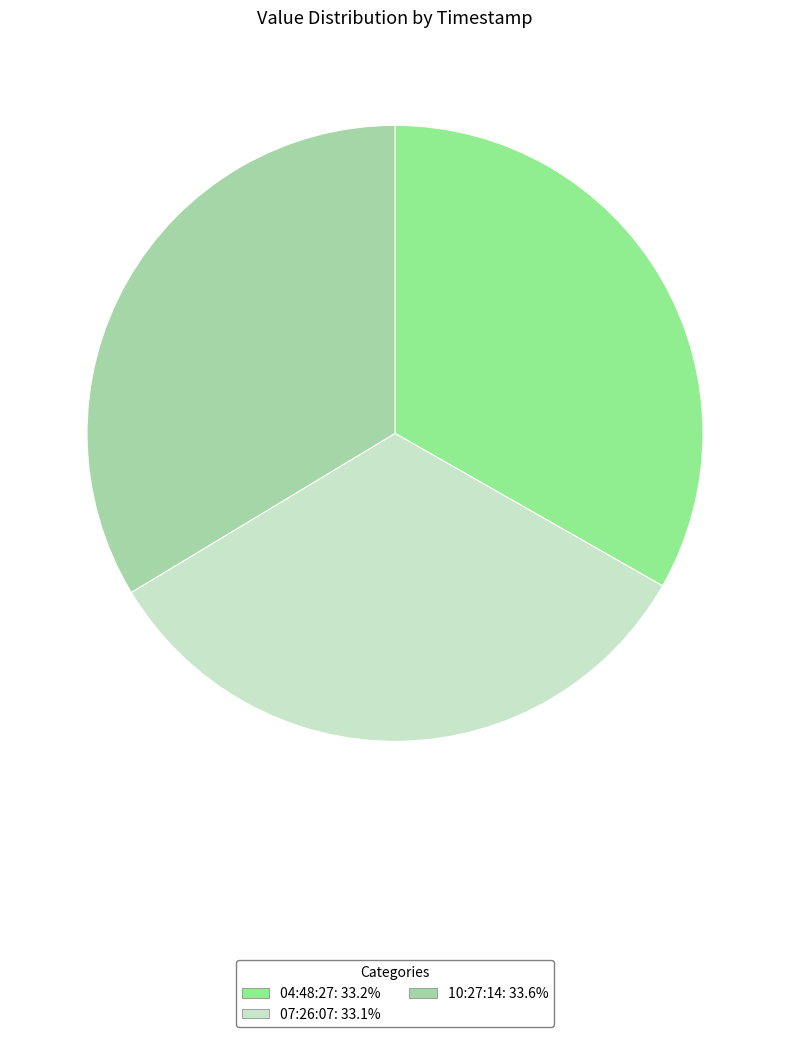

Which slice is the largest?

2022-07-26T10:27:14.152Z